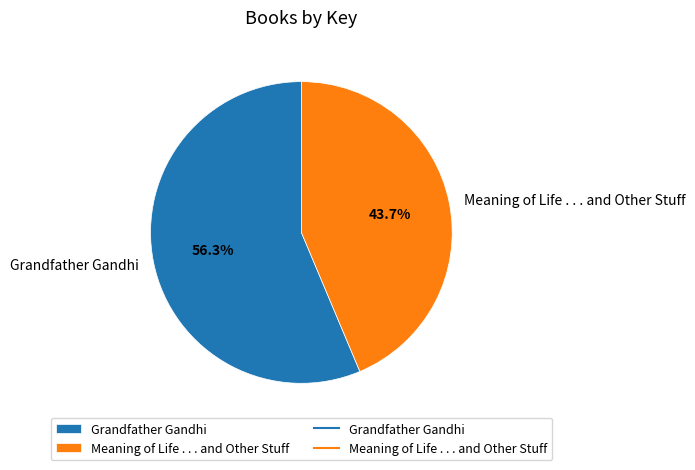

How much of the chart is everything except Grandfather Gandhi?

43.7%